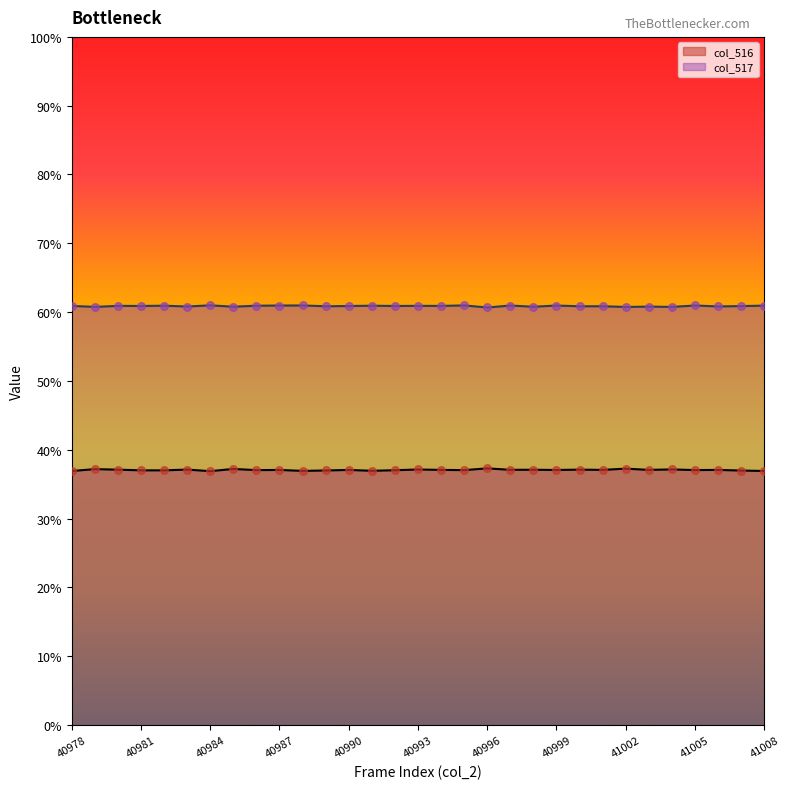

At which category is the sum across all series the highest?

40993